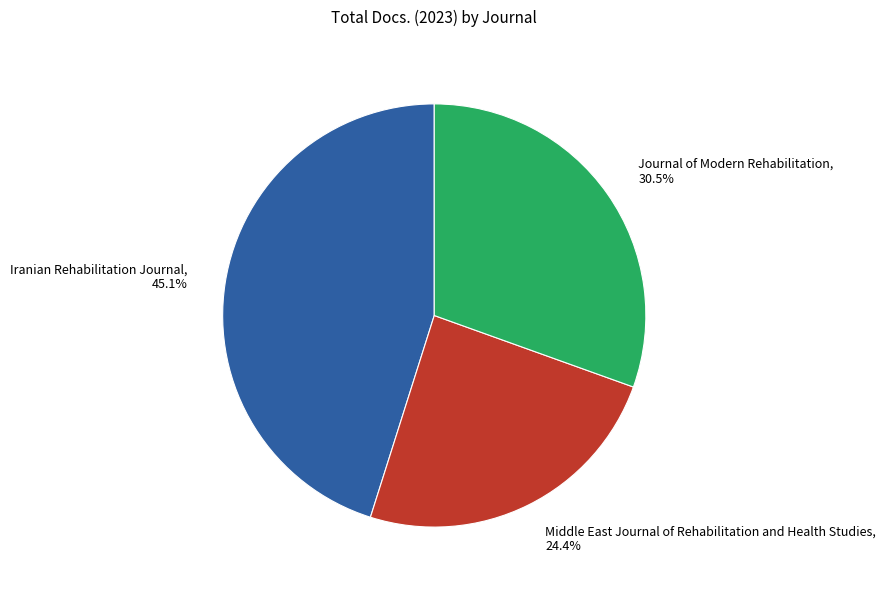

To the nearest percent, what percentage of the pie is Middle East Journal of Rehabilitation and Health Studies?

24%